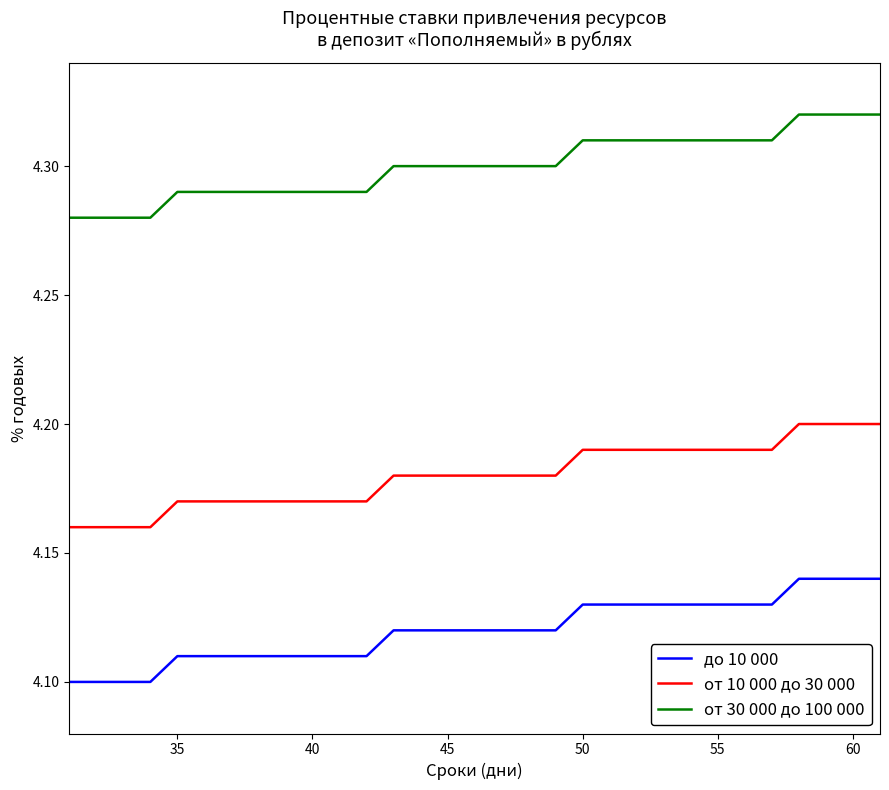

True or false: до 10 000 and от 10 000 до 30 000 cross at least once.

False